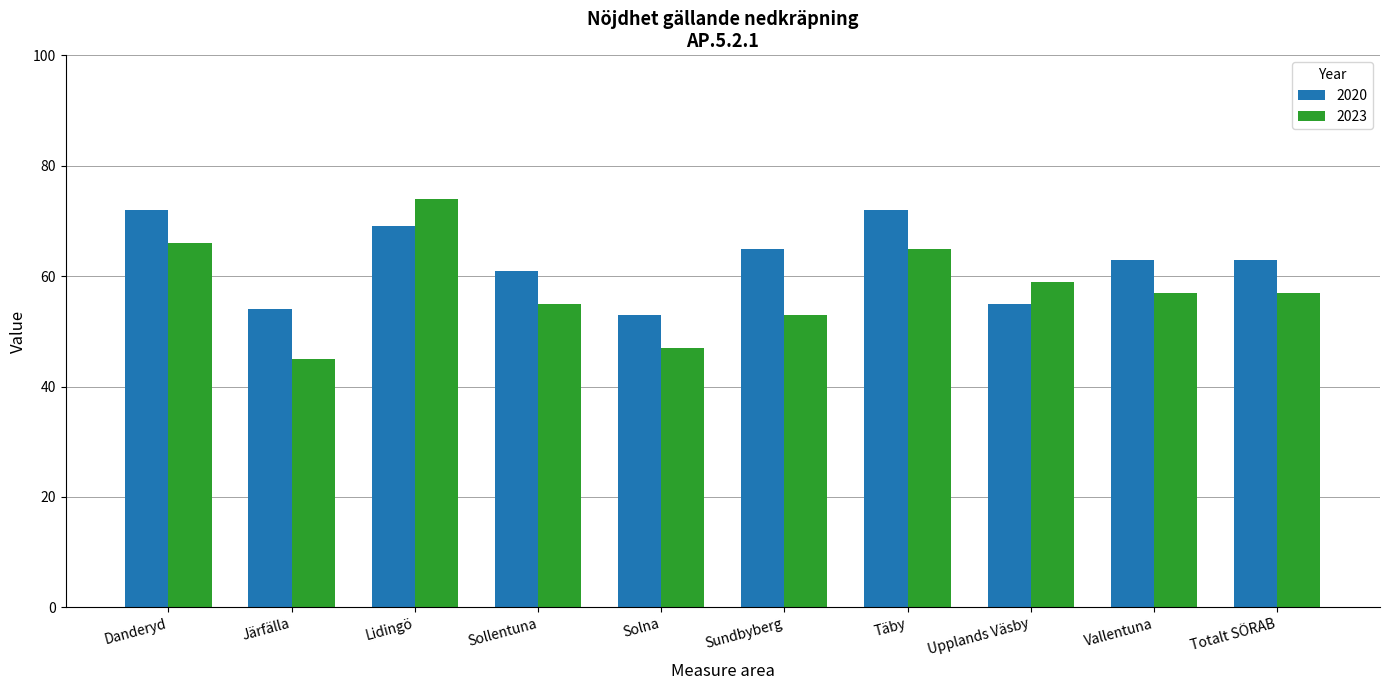

What is the difference between the highest and lowest values at Sundbyberg?

12